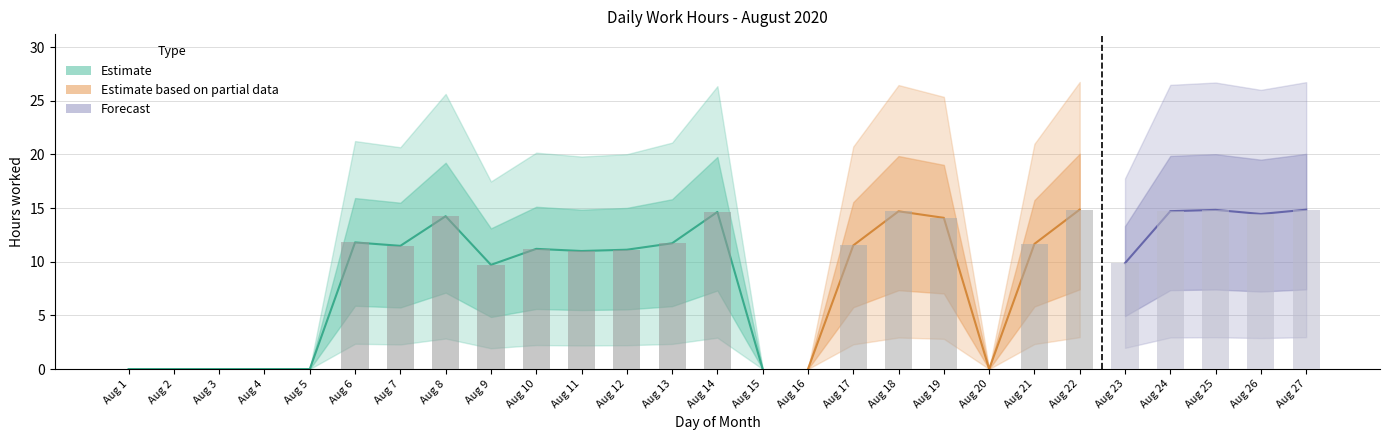

Reading right to left, transcribe all the data shown in this chart.

14.8	14.4	14.8	14.7	9.9	14.9	11.7	0.0	14.1	14.7	11.5	0.0	0.0	14.6	11.7	11.1	11.0	11.2	9.7	14.2	11.5	11.8	0.0	0.0	0.0	0.0	0.0